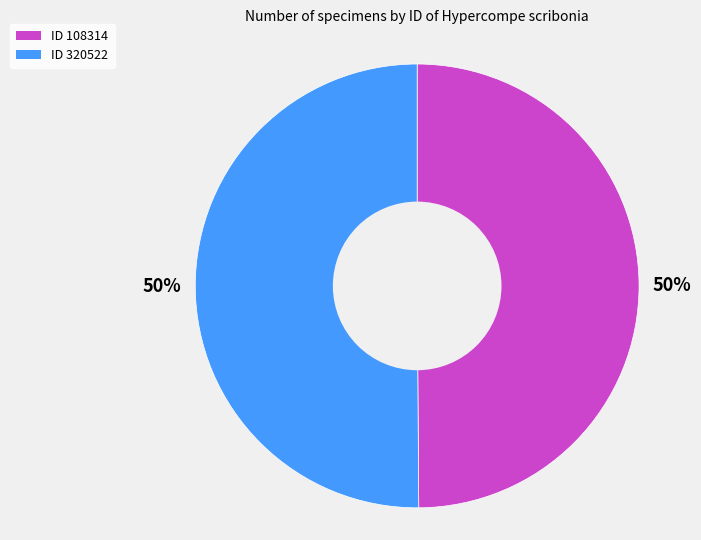

Do ID 320522 and ID 108314 together represent more than half of the pie?

Yes